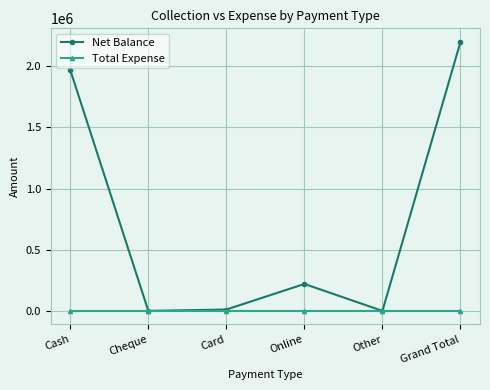

The Total Expense series shows 0 at Cheque. True or false?

True